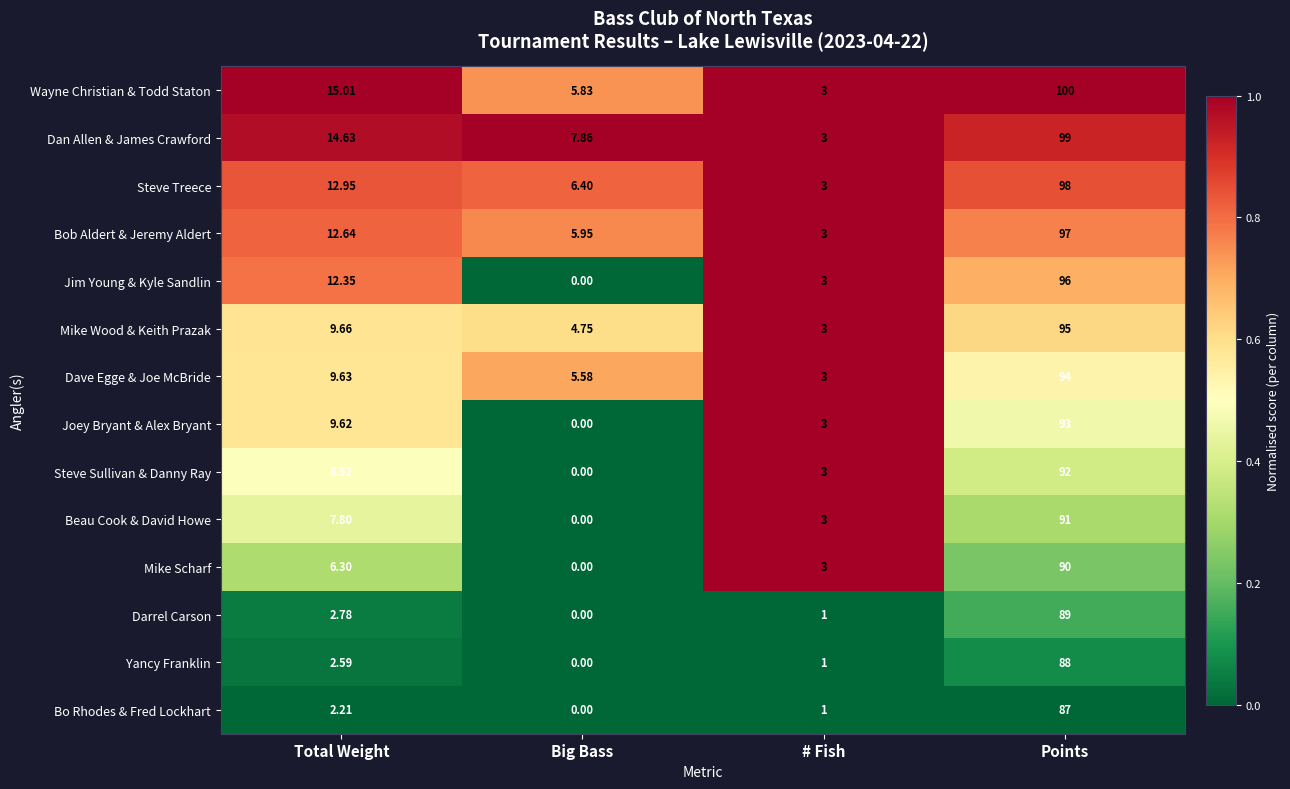

At which label does Mike Scharf first exceed 6?

Total Weight